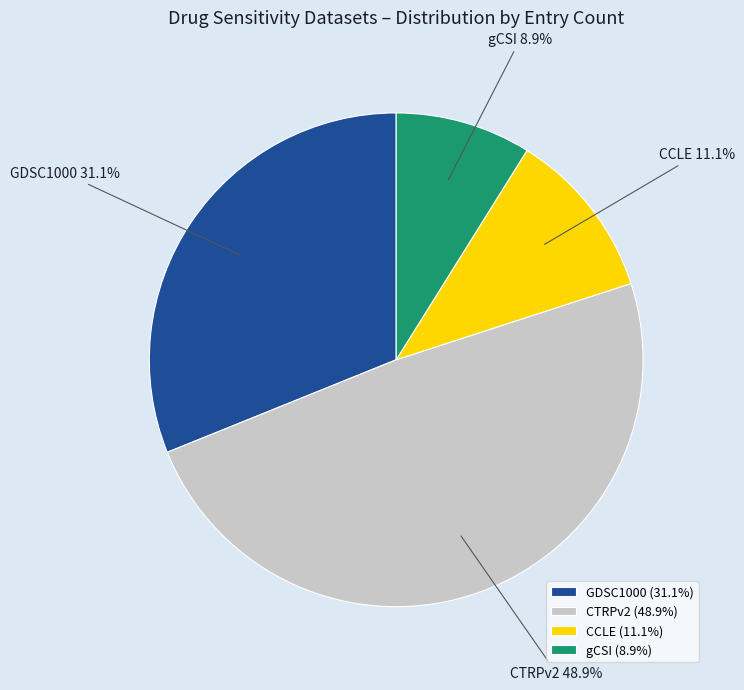

To the nearest percent, what is the difference between the largest and smallest slice percentages?

40%